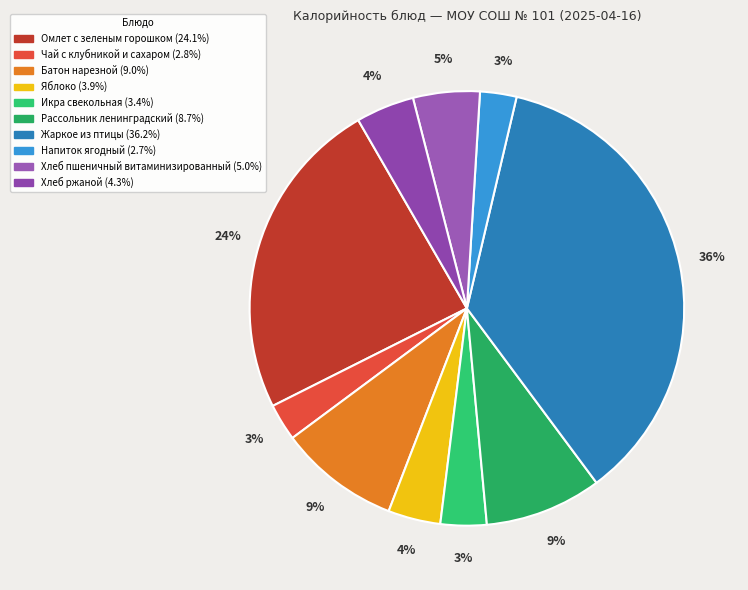

Count the number of slices in the pie.

10